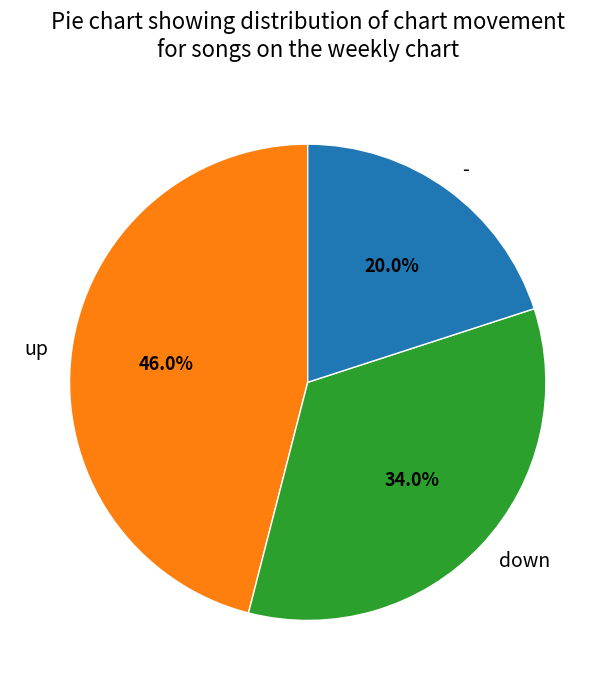

What percentage is the up slice, to the nearest percent?

46%